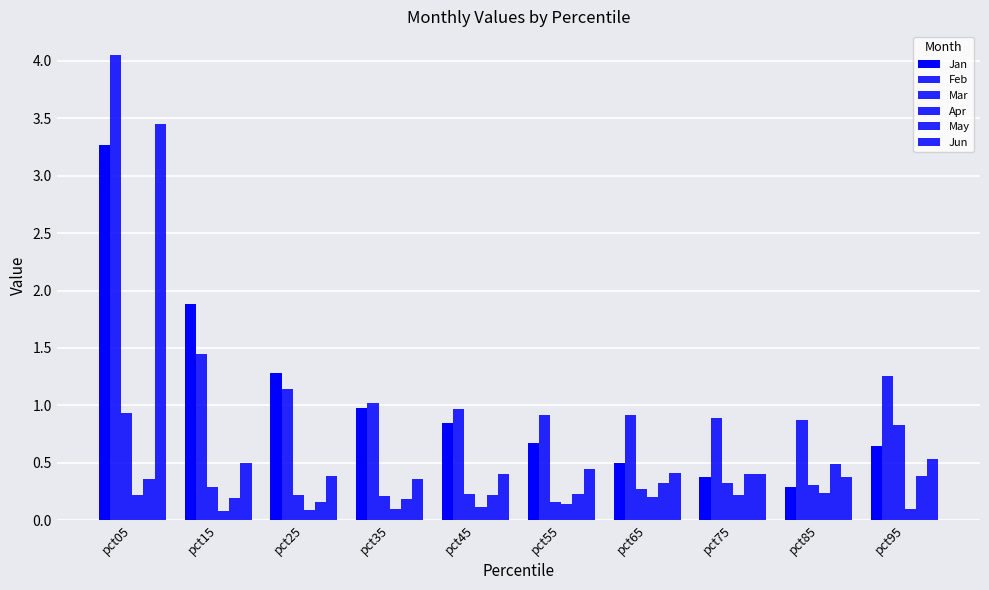

How many bars are there in each group?

6